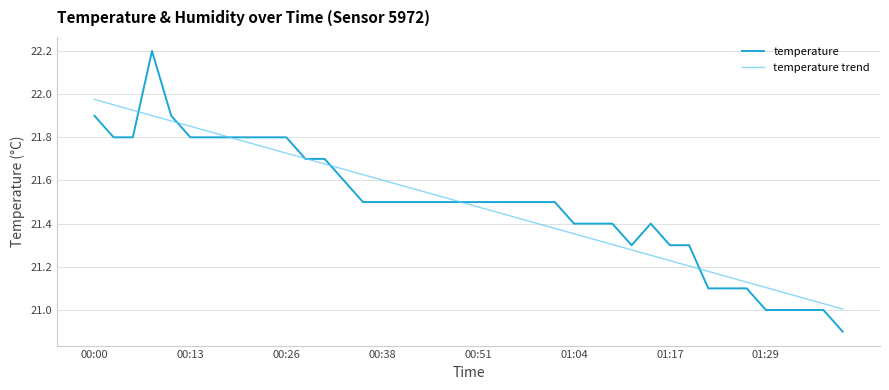

What is the maximum value for temperature?

22.2